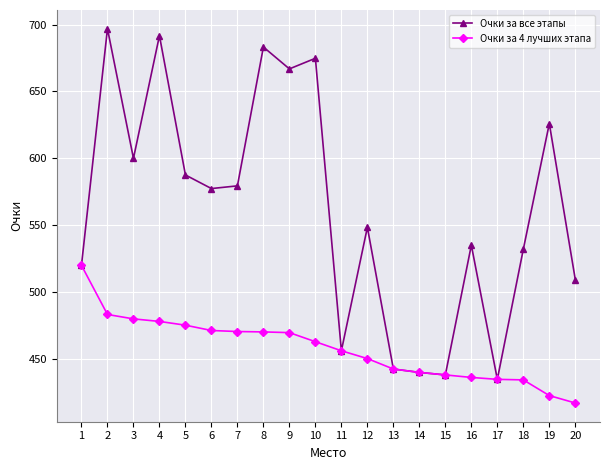

Which series has the largest total across all categories?

Очки за все этапы